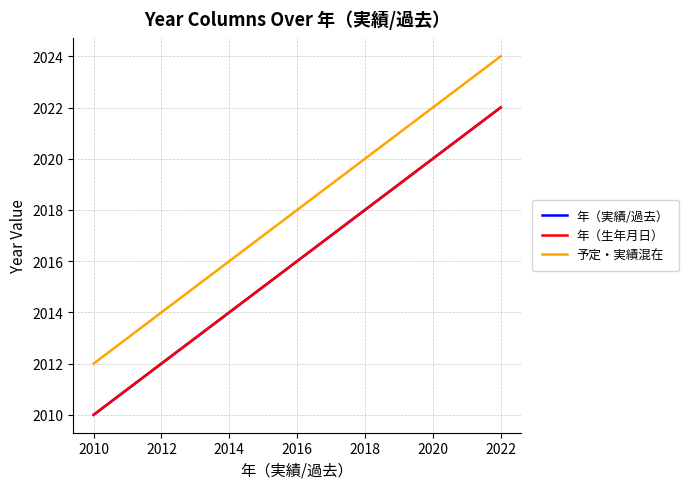

Count the number of data series in this chart.

3